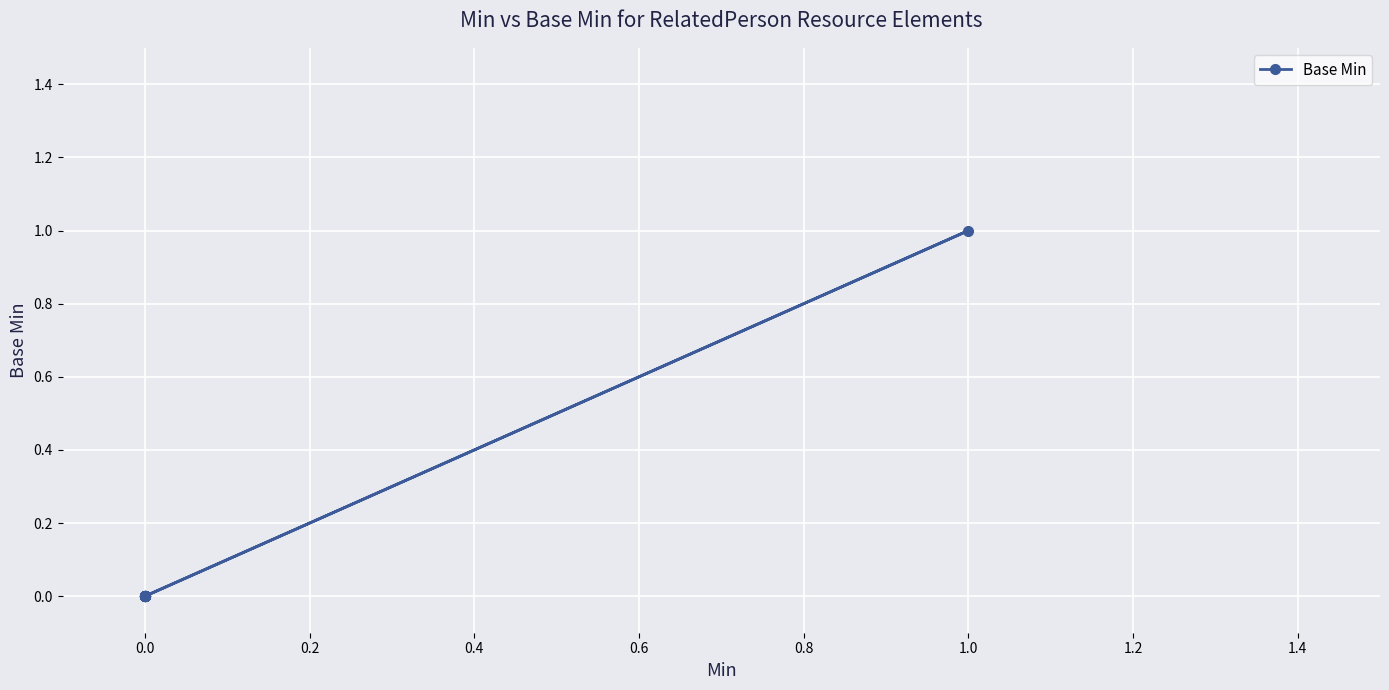

What is the difference between the maximum and minimum values?

1